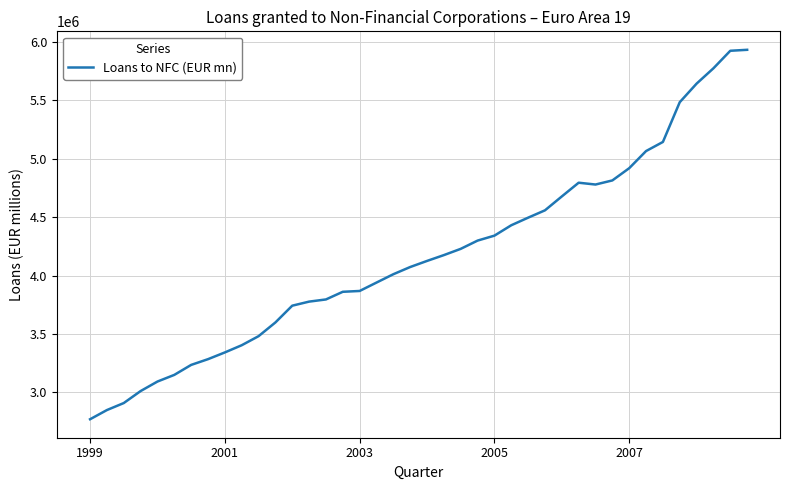

What is the difference between the maximum and minimum values?

3161305.5